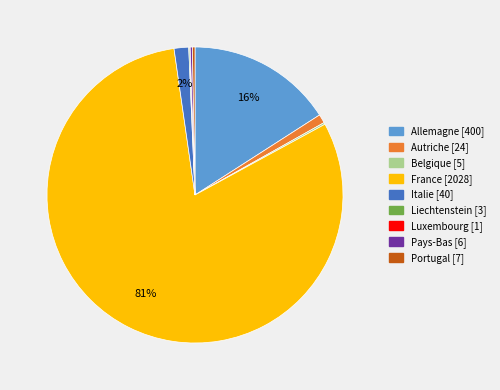

To the nearest percent, what percentage of the pie is France?

81%